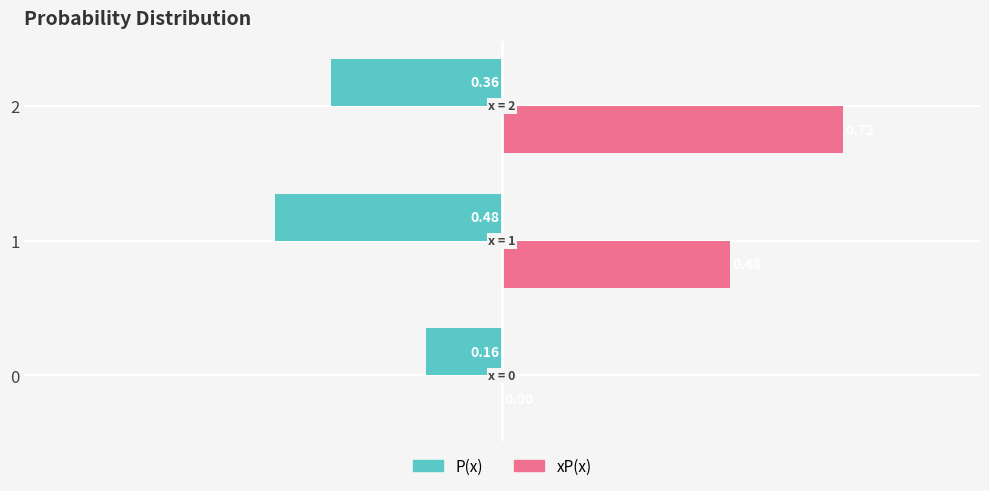

Between 0 and 1, which series saw the biggest shift?

xP(x)